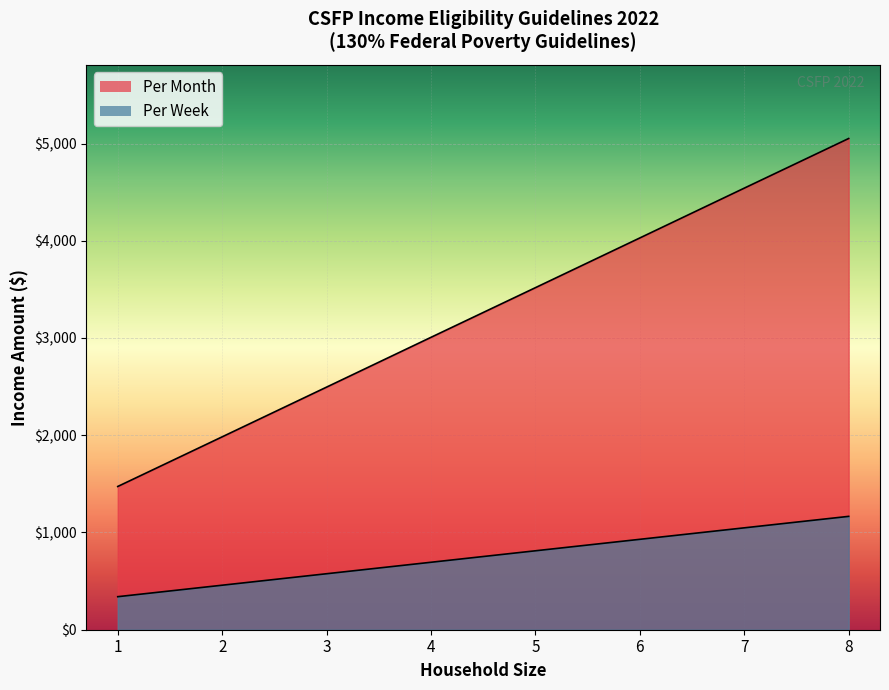

What is the approximate value of Per Week at 3?

575.8